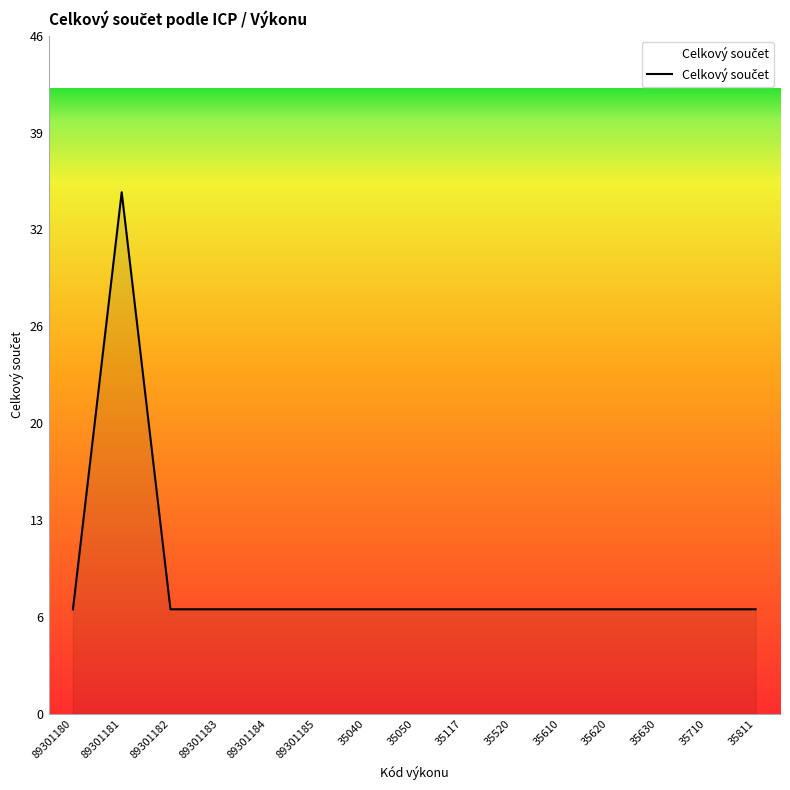

Reading left to right, what are all the values shown in this chart?

7	35	7	7	7	7	7	7	7	7	7	7	7	7	7